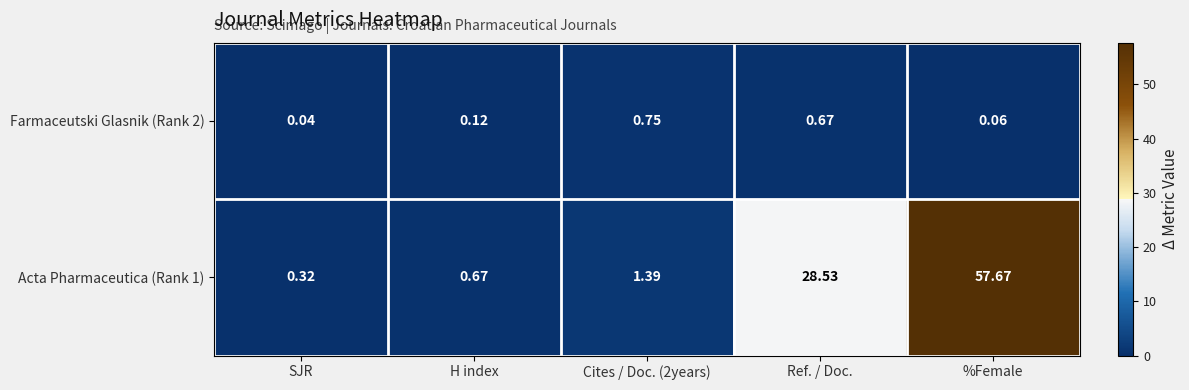

At which category does the chart reach its minimum across all series?

SJR